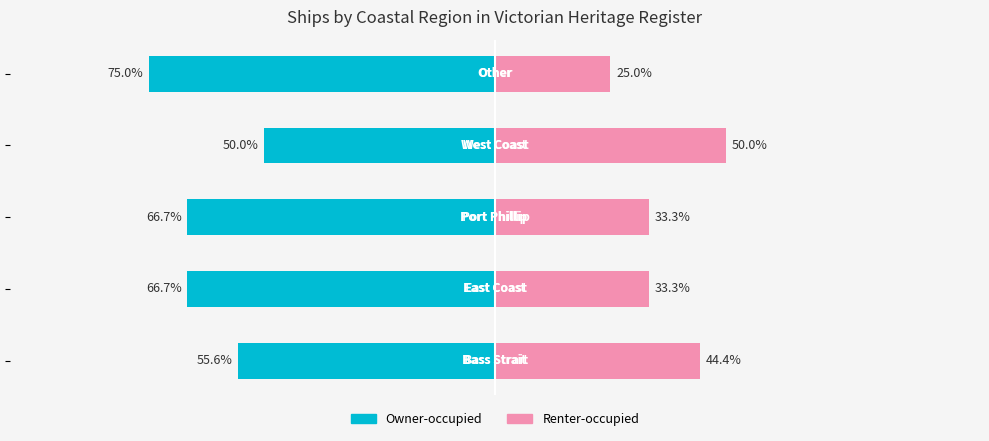

Which series changed the most between 0 and 1?

Owner-occupied